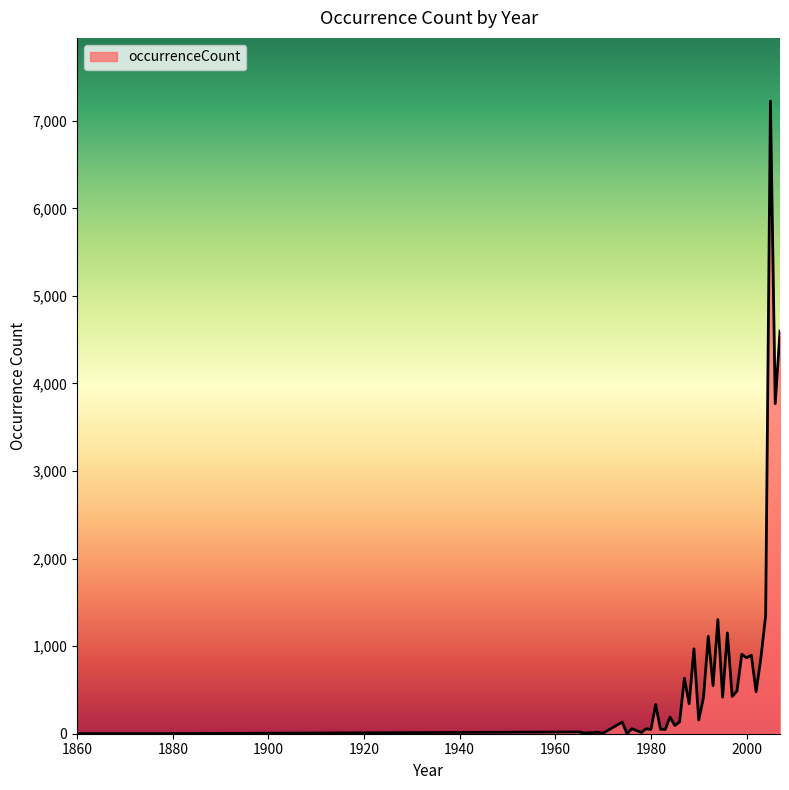

True or false: there are more than 0 points higher than both neighbors.

True